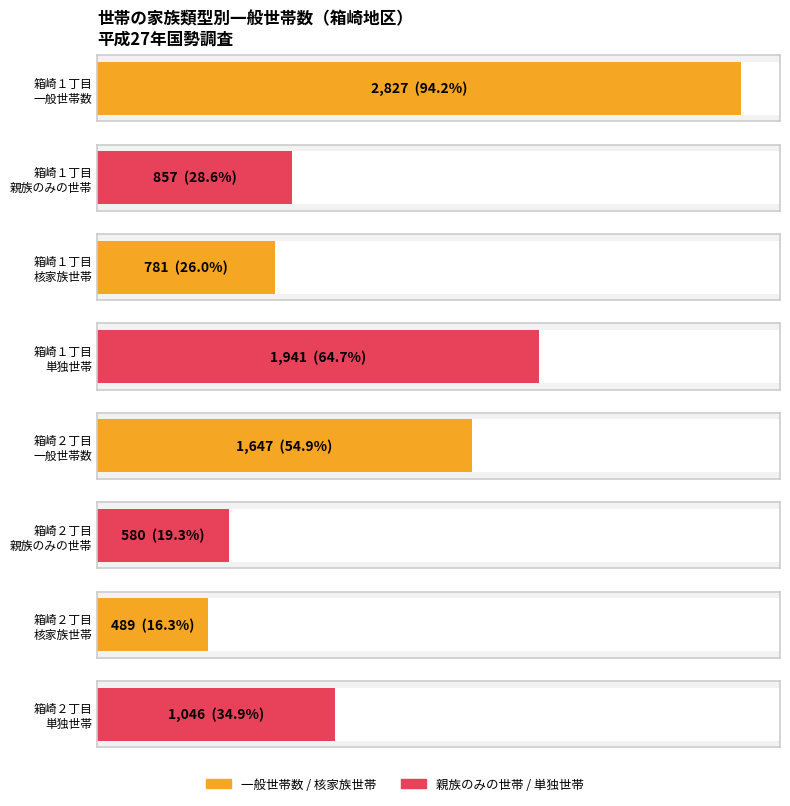

What is the difference between the highest and lowest values at 3?

1158